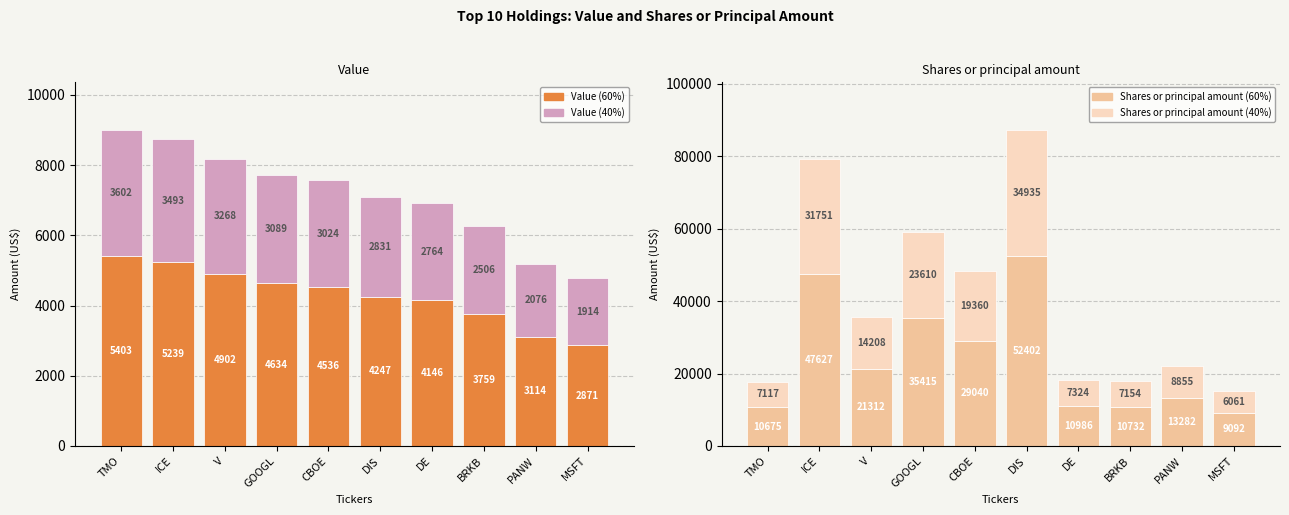

What is the label of the 10th bar from the left?

MSFT